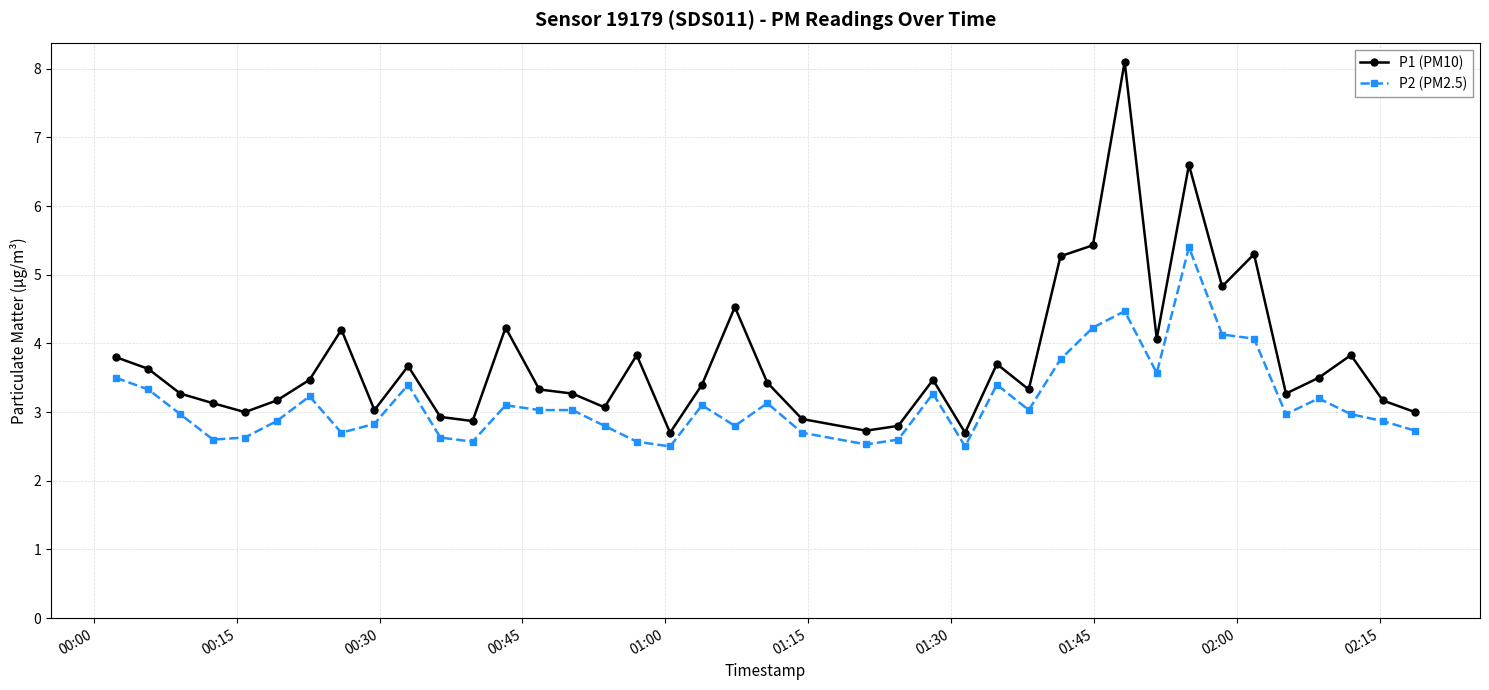

What is the value of the P1 (PM10) point at the 27th from the left?

3.7